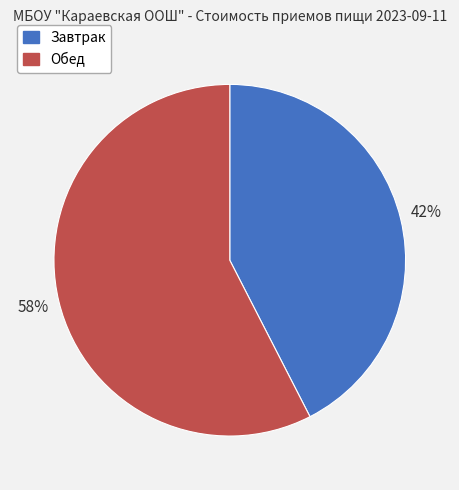

Rank the categories by value from highest to lowest.

Обед, Завтрак